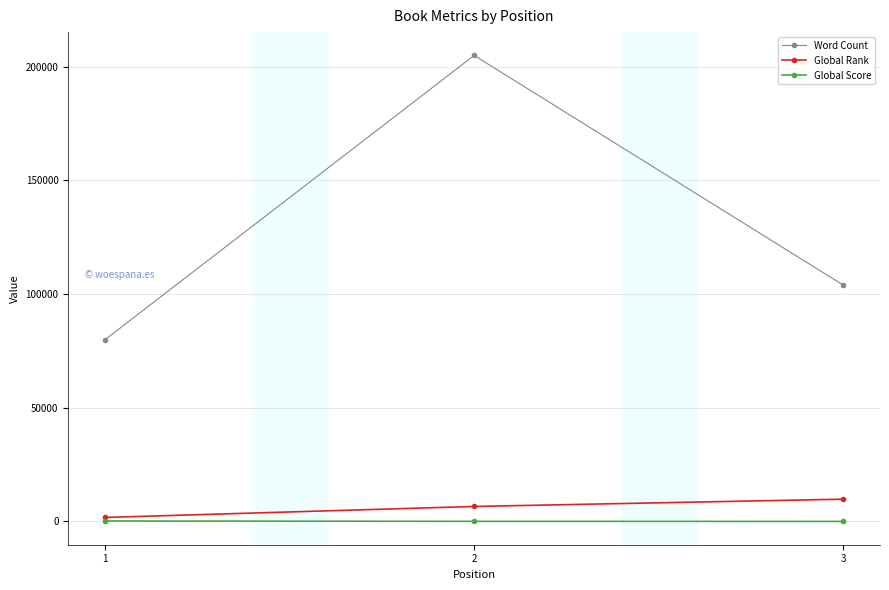

Which series changed the most between 1 and 2?

Word Count